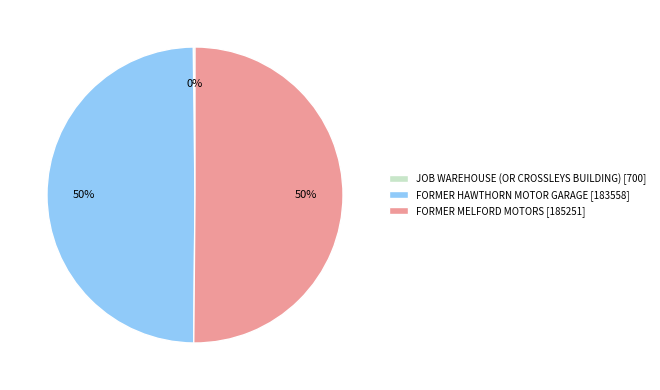

Is the sum of FORMER HAWTHORN MOTOR GARAGE [183558] and FORMER MELFORD MOTORS [185251] greater than half?

Yes